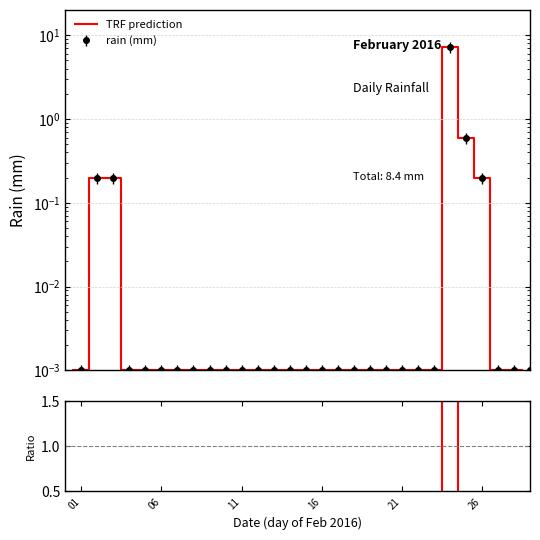

How many series are shown in this chart?

2